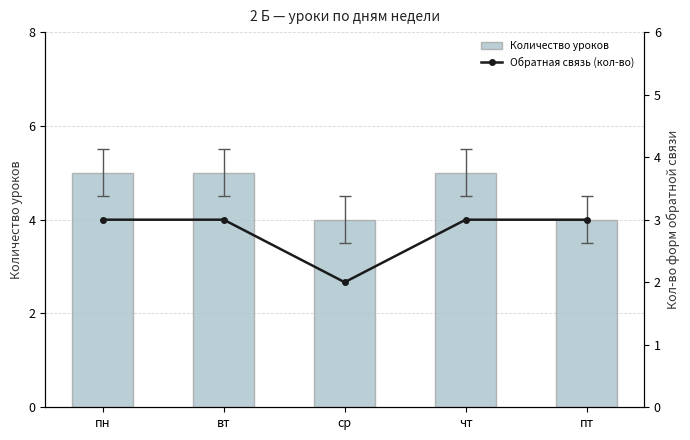

What position from the right is пт?

1